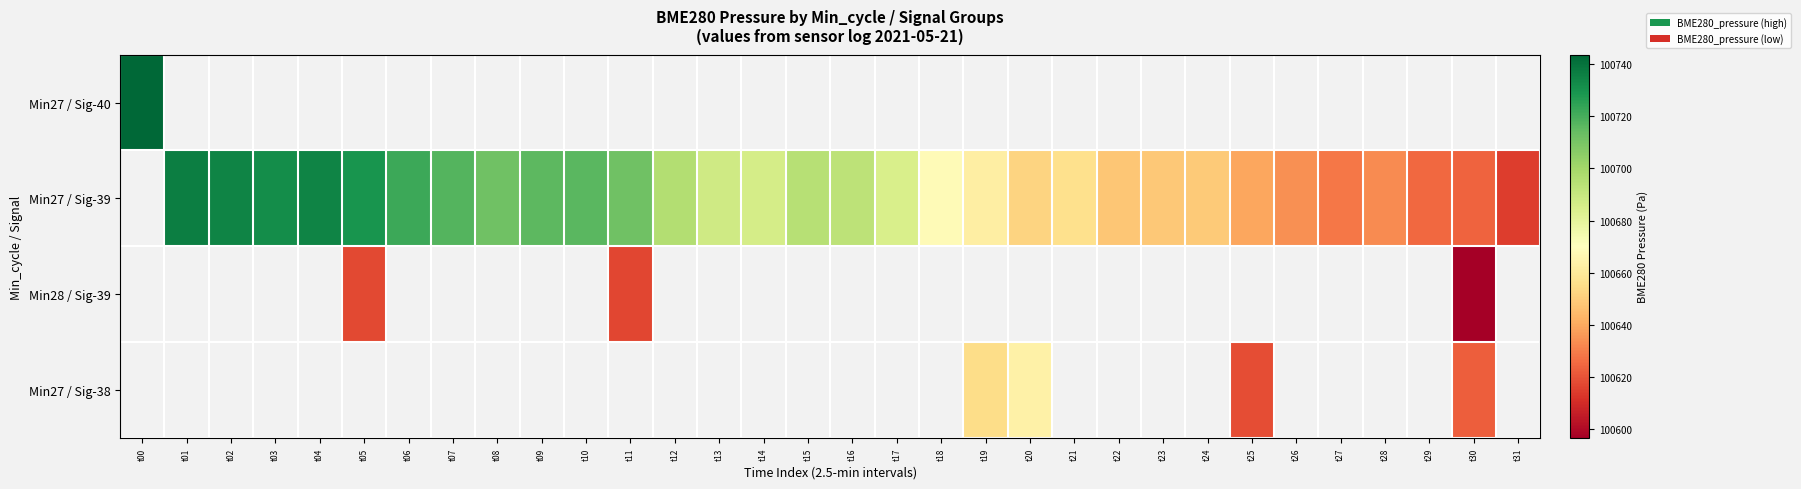

How many categories are shown in the chart?

32